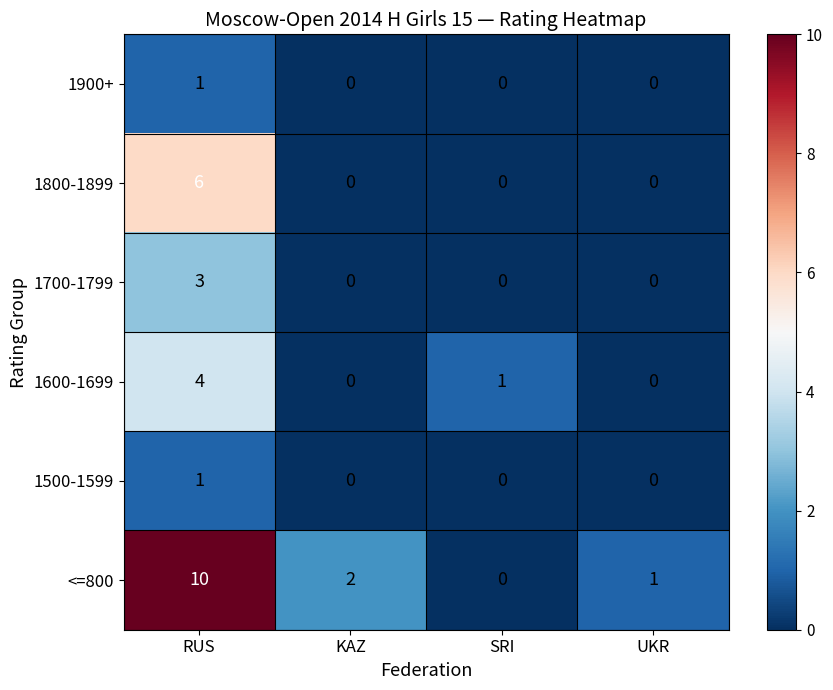

Reading left to right, extract all data points from this chart.

1900+: RUS=1	KAZ=0	SRI=0	UKR=0
1800-1899: RUS=6	KAZ=0	SRI=0	UKR=0
1700-1799: RUS=3	KAZ=0	SRI=0	UKR=0
1600-1699: RUS=4	KAZ=0	SRI=1	UKR=0
1500-1599: RUS=1	KAZ=0	SRI=0	UKR=0
<=800: RUS=10	KAZ=2	SRI=0	UKR=1